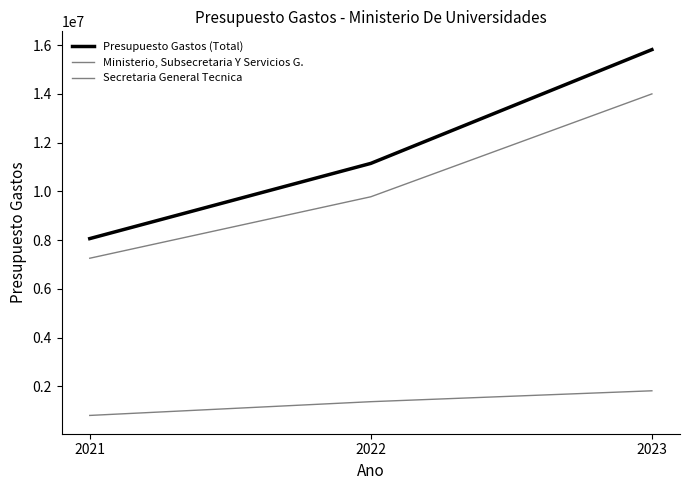

What is the minimum value for Secretaria General Tecnica?

805540